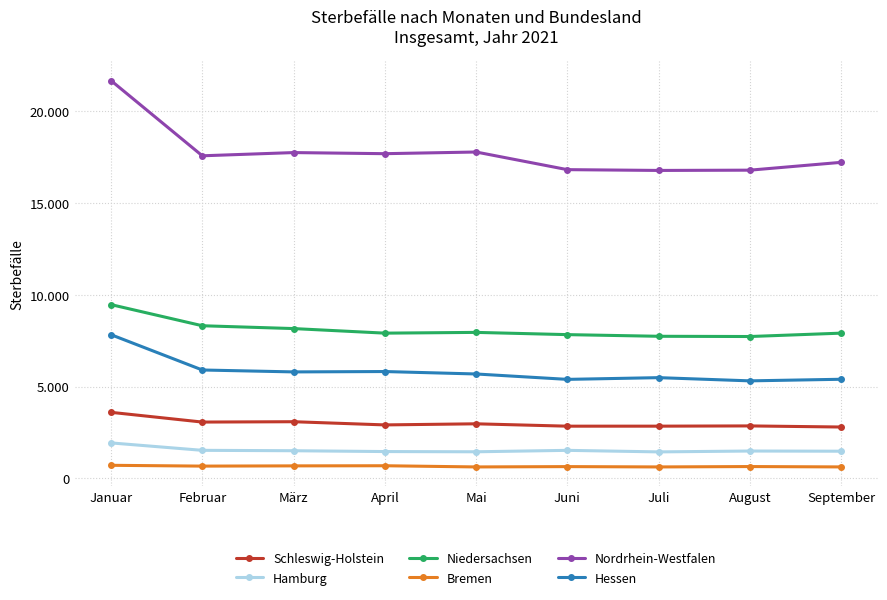

True or false: Hessen and Niedersachsen intersect in this chart.

False